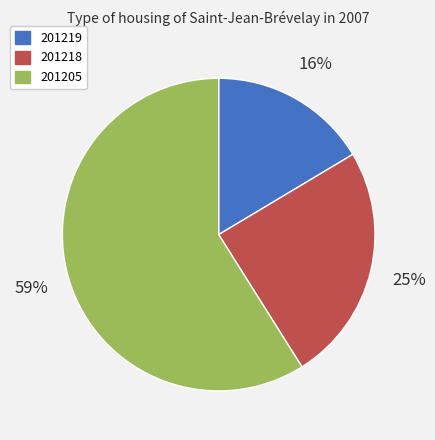

Do 201205 and 201218 together represent more than half of the pie?

Yes